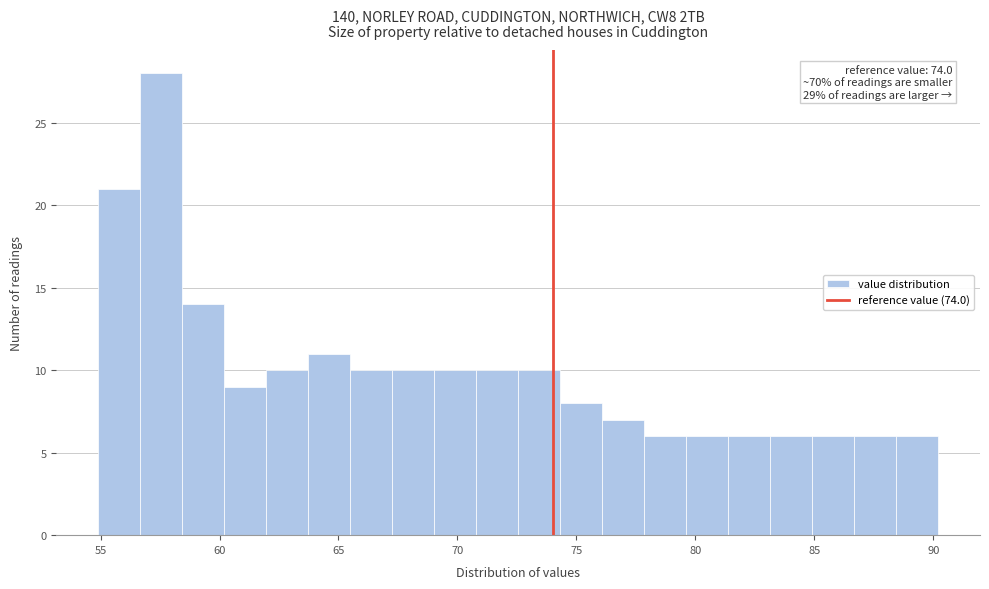

Read against the x-axis, roughly where is the centre of the tallest bar?

57.5